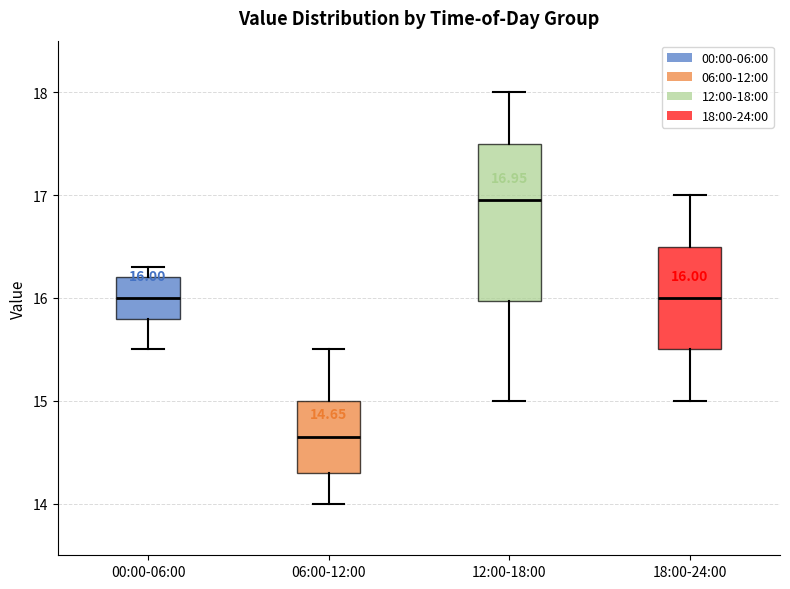

Which box's median line is the lowest?

06:00-12:00